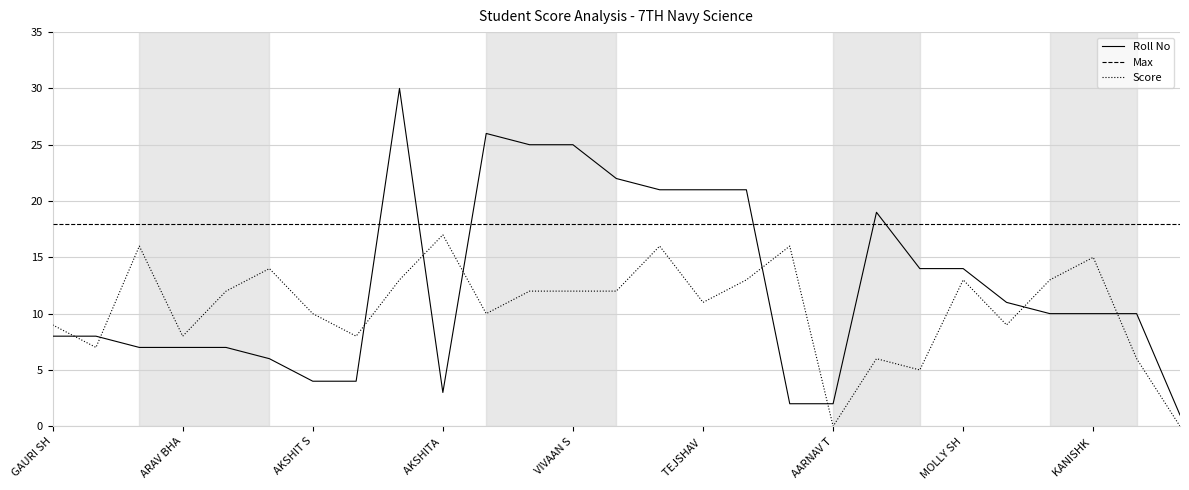

After their last crossing, which series has the higher values: Roll No or Score?

Roll No